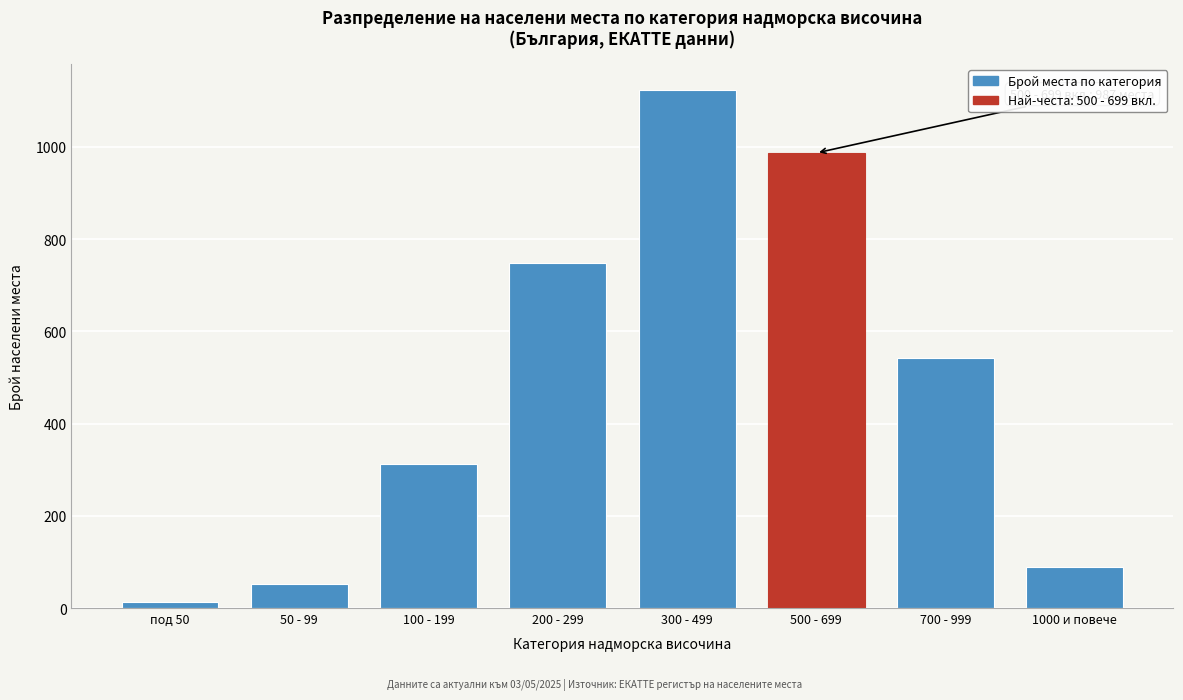

Reading left to right, list all the values displayed in this chart.

14	52	312	748	1124	987	543	89